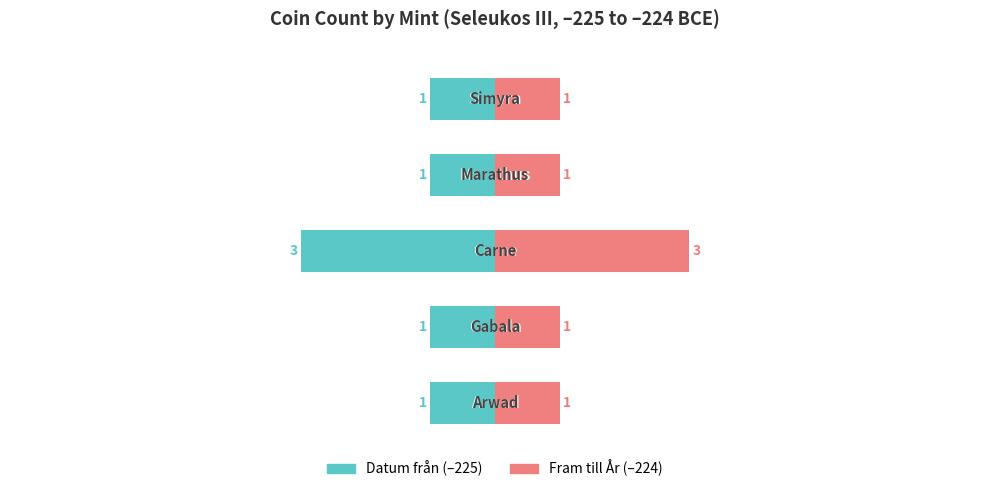

What are all the series names shown in the legend?

Datum från, Fram till År